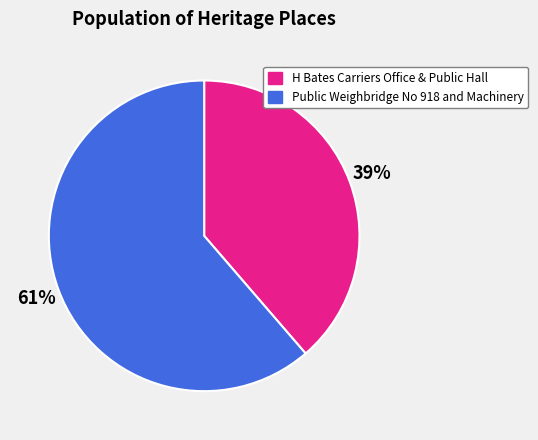

Does H Bates Carriers Office & Public Hall represent more than half of the total?

No